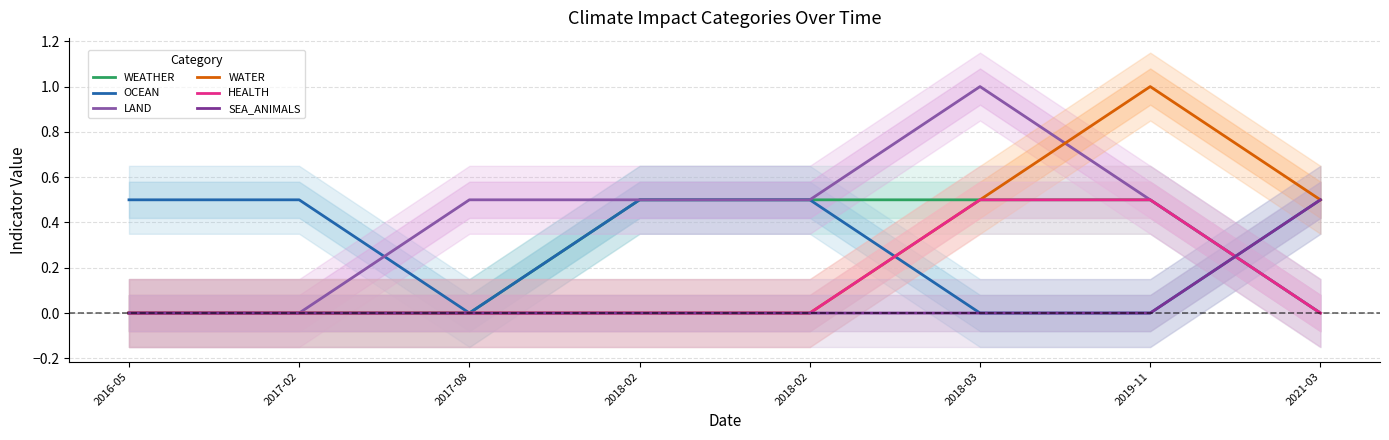

True or false: OCEAN has a value of 0.3 at 2017-02.

False